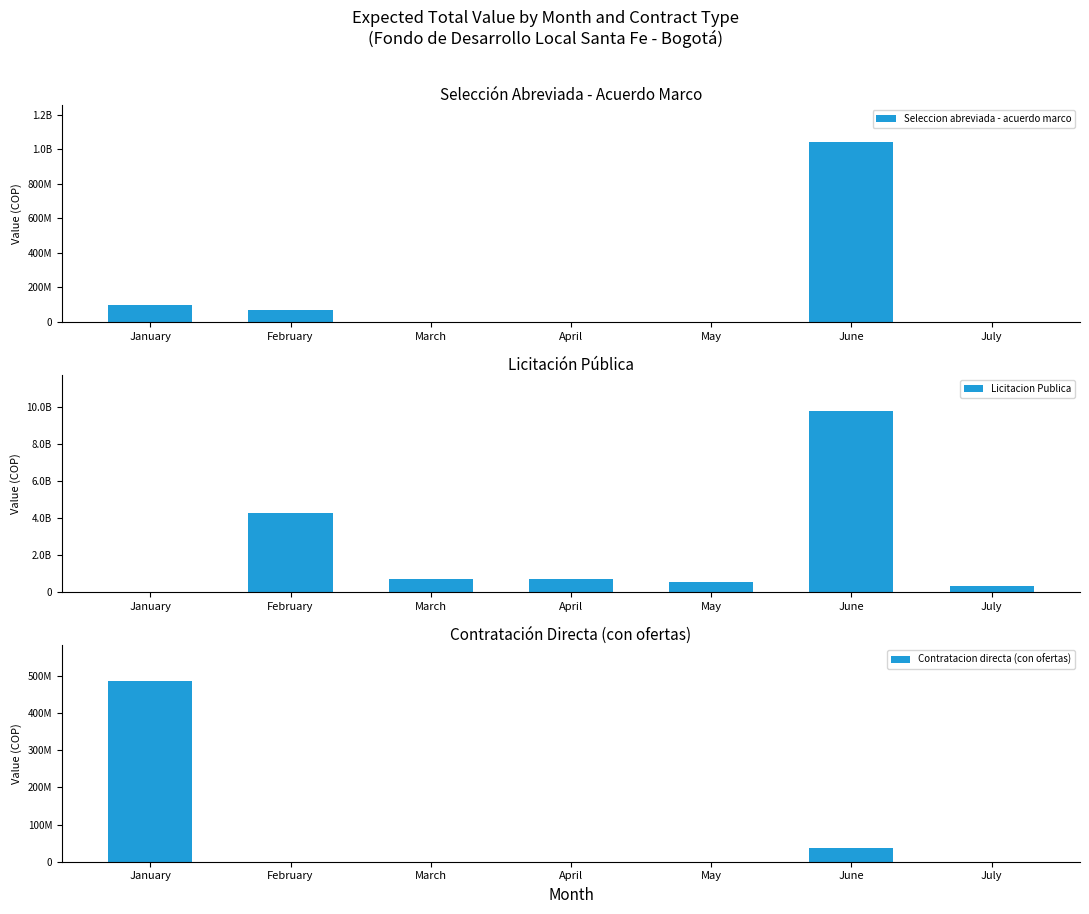

What is the total value across all series at June?

10852820285